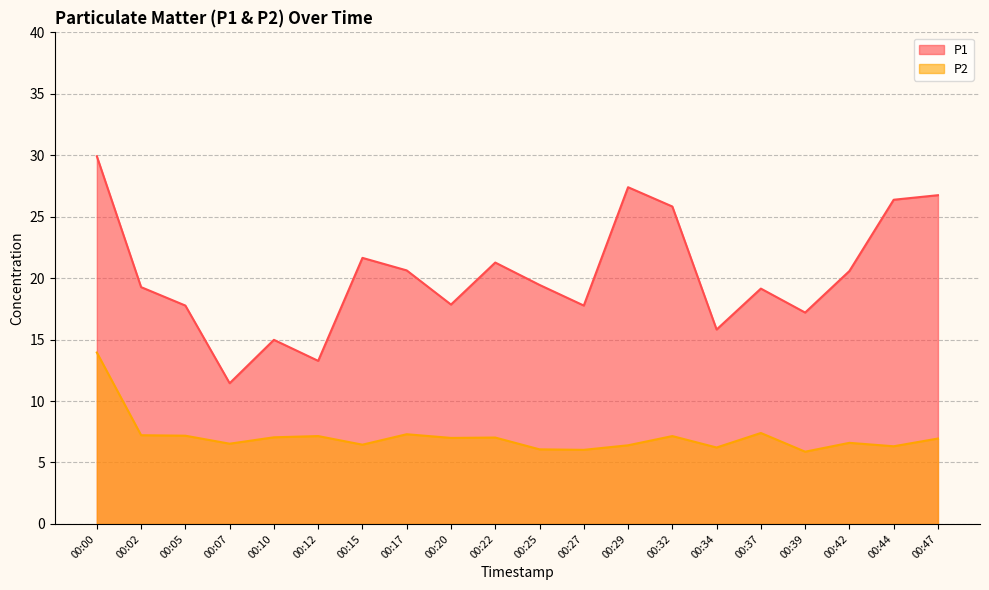

Rank the categories by P1 value from highest to lowest.

00:00, 00:29, 00:47, 00:44, 00:32, 00:15, 00:22, 00:17, 00:42, 00:25, 00:02, 00:37, 00:20, 00:05, 00:27, 00:39, 00:34, 00:10, 00:12, 00:07